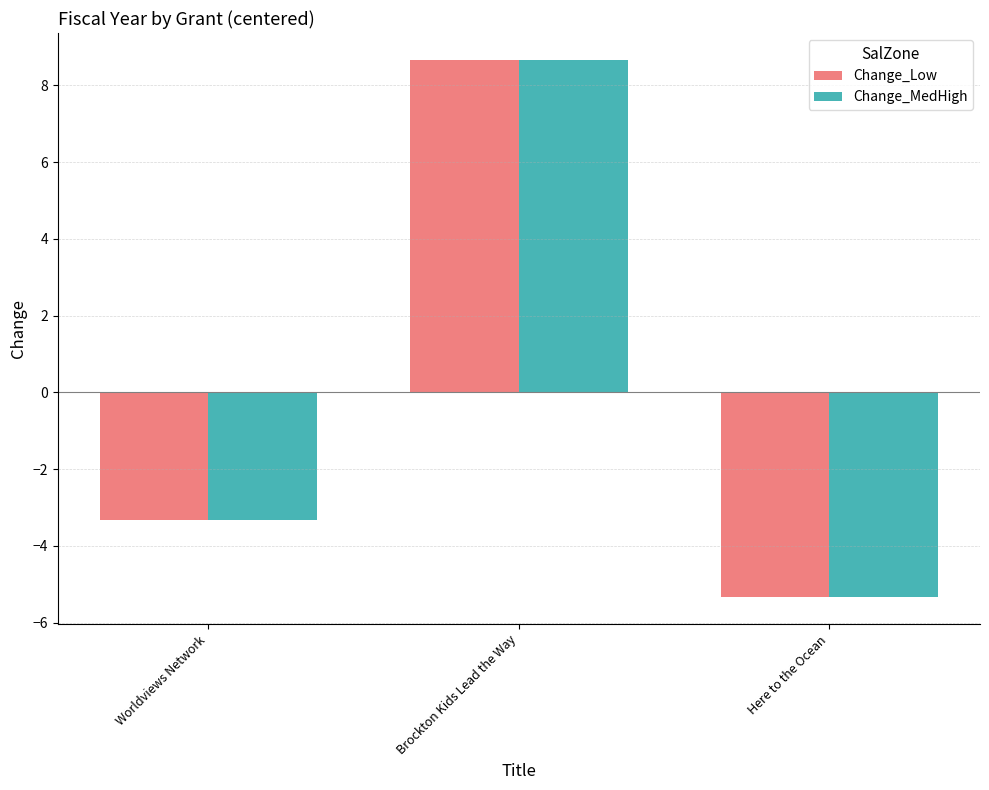

At how many categories does at least one series exceed -3?

1